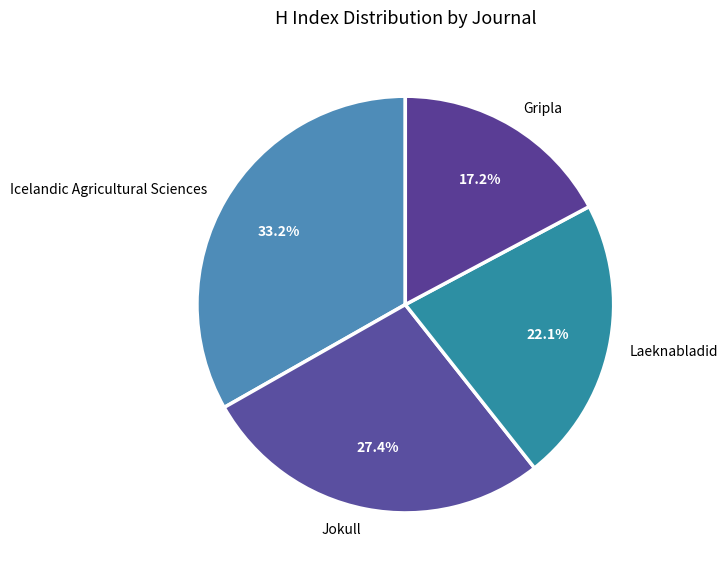

What is the largest slice in the pie chart?

Icelandic Agricultural Sciences